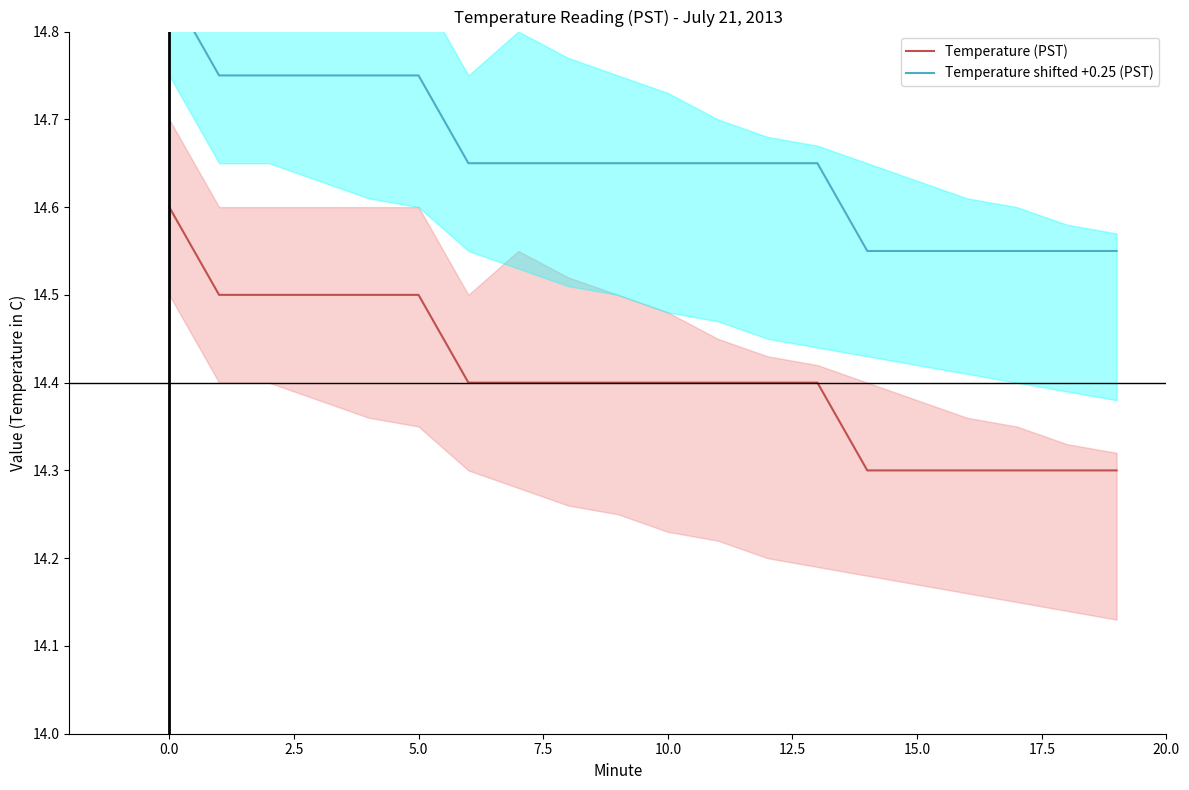

Is the value of Temperature (PST) at 13 greater than the value of Temperature shifted +0.25 (PST) at 5.0?

No